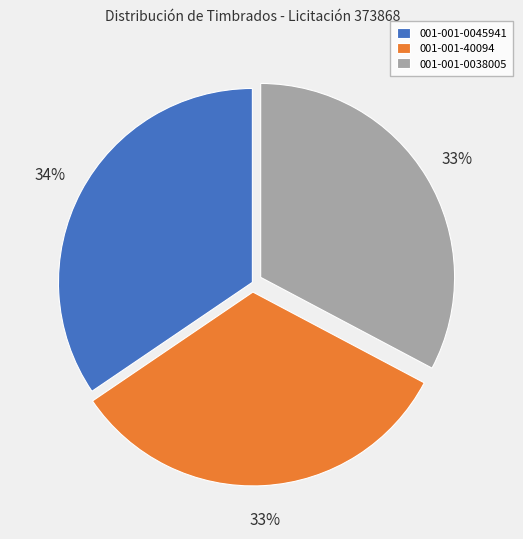

Does 001-001-40094 account for over 50% of the chart?

No